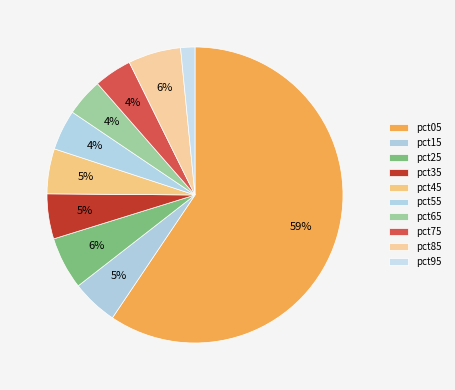

Count the number of slices in the pie.

10